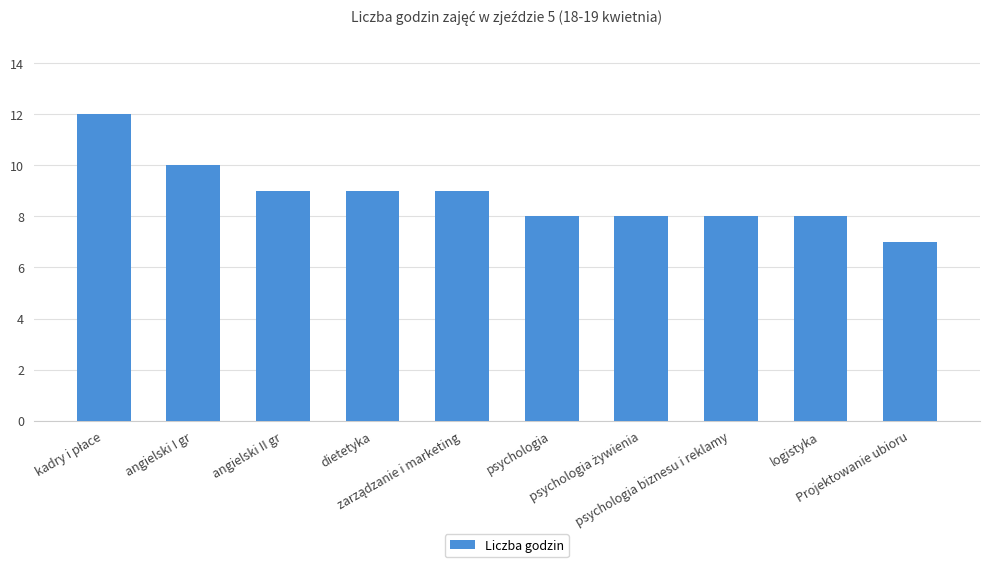

What is the difference between the second highest and minimum values?

3